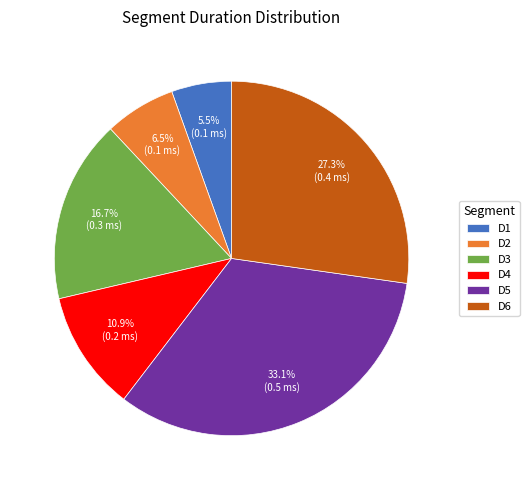

Rank the categories by value from highest to lowest.

D5, D6, D3, D4, D2, D1